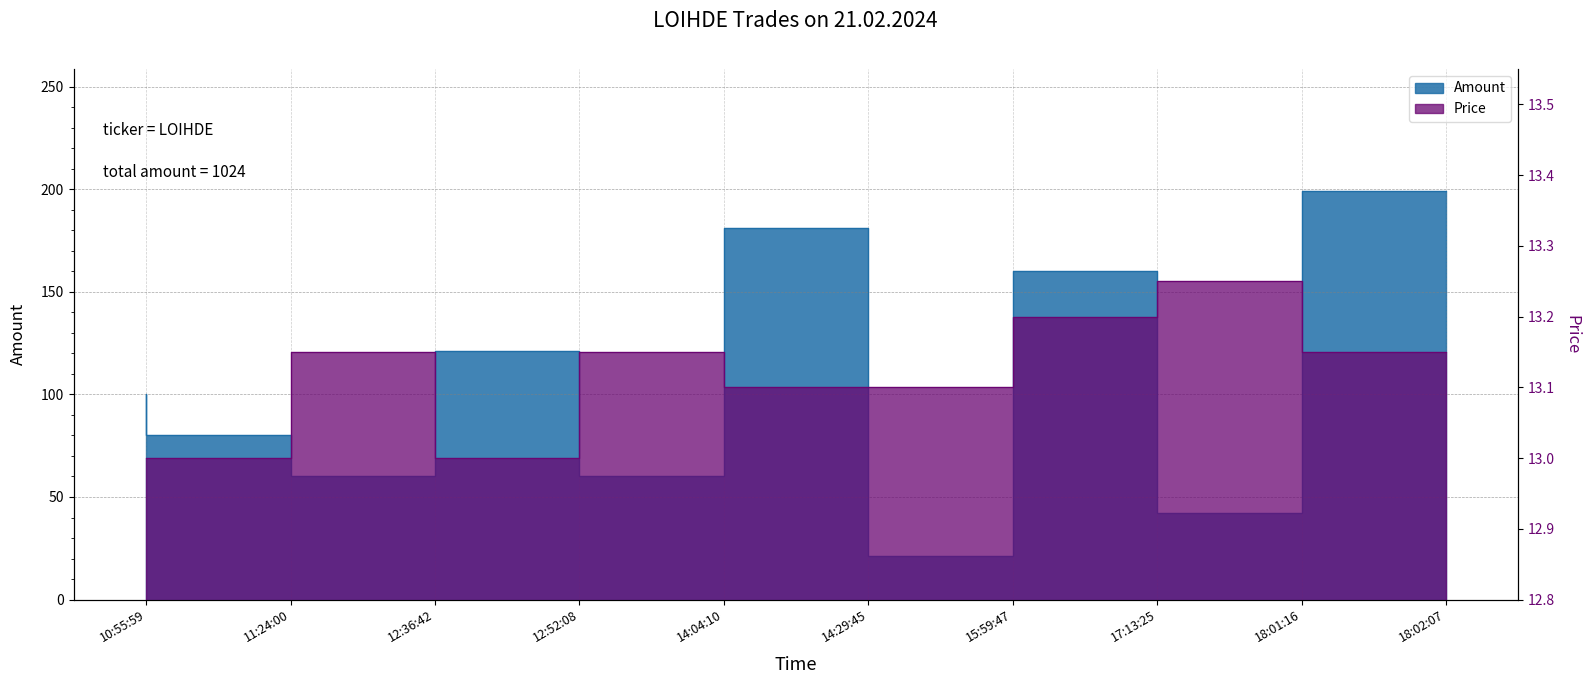

What is the difference between the Price values at 18:01:16 and 14:04:10?

0.1